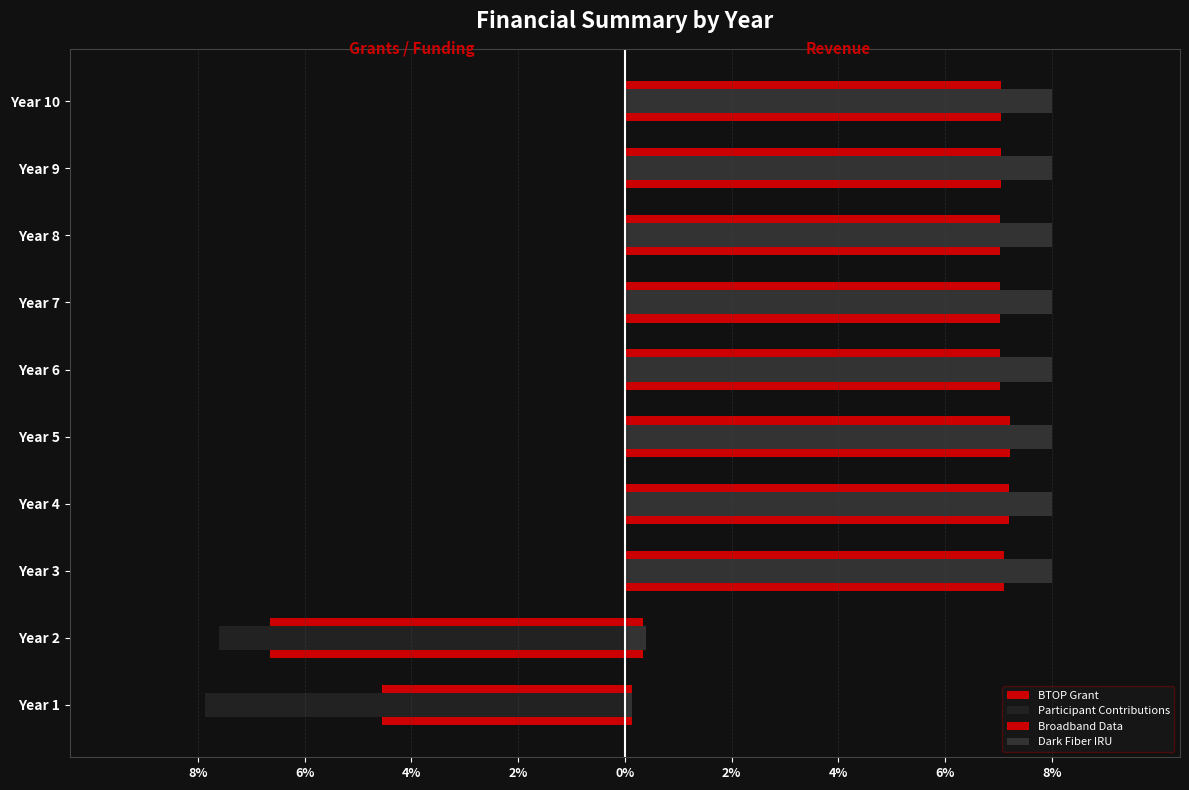

At Year 2, list the series in order from largest to smallest.

Dark Fiber IRU, Broadband Data, BTOP Grant, Participant Contributions